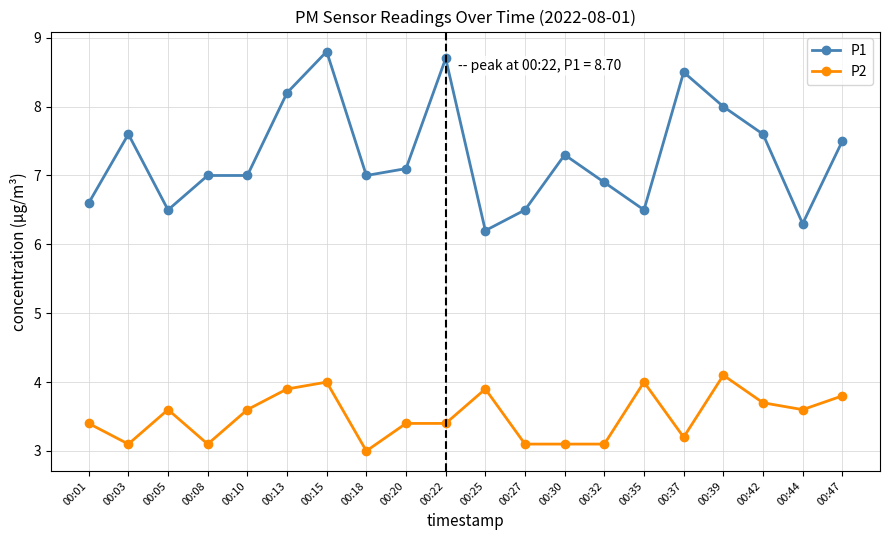

Is this an area chart (filled region under the line)?

No